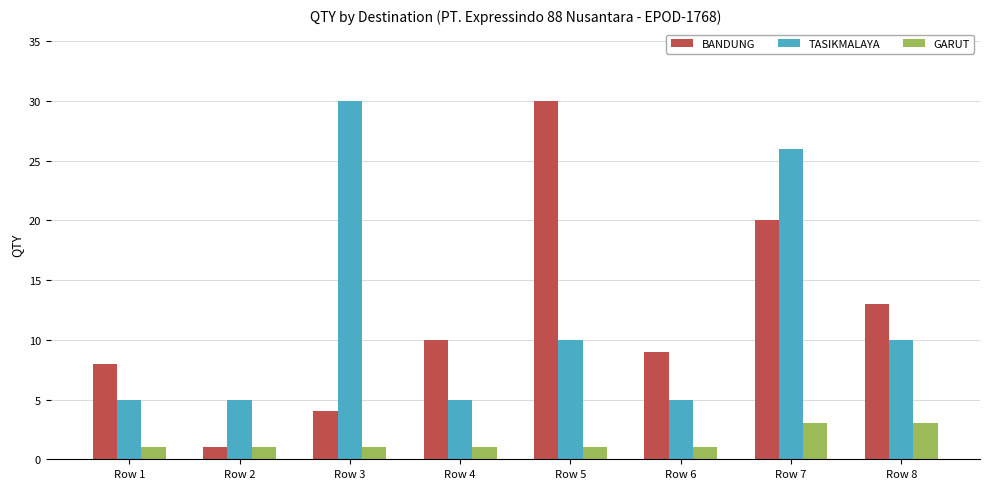

True or false: TASIKMALAYA has a value of 10 at Row 8.

True